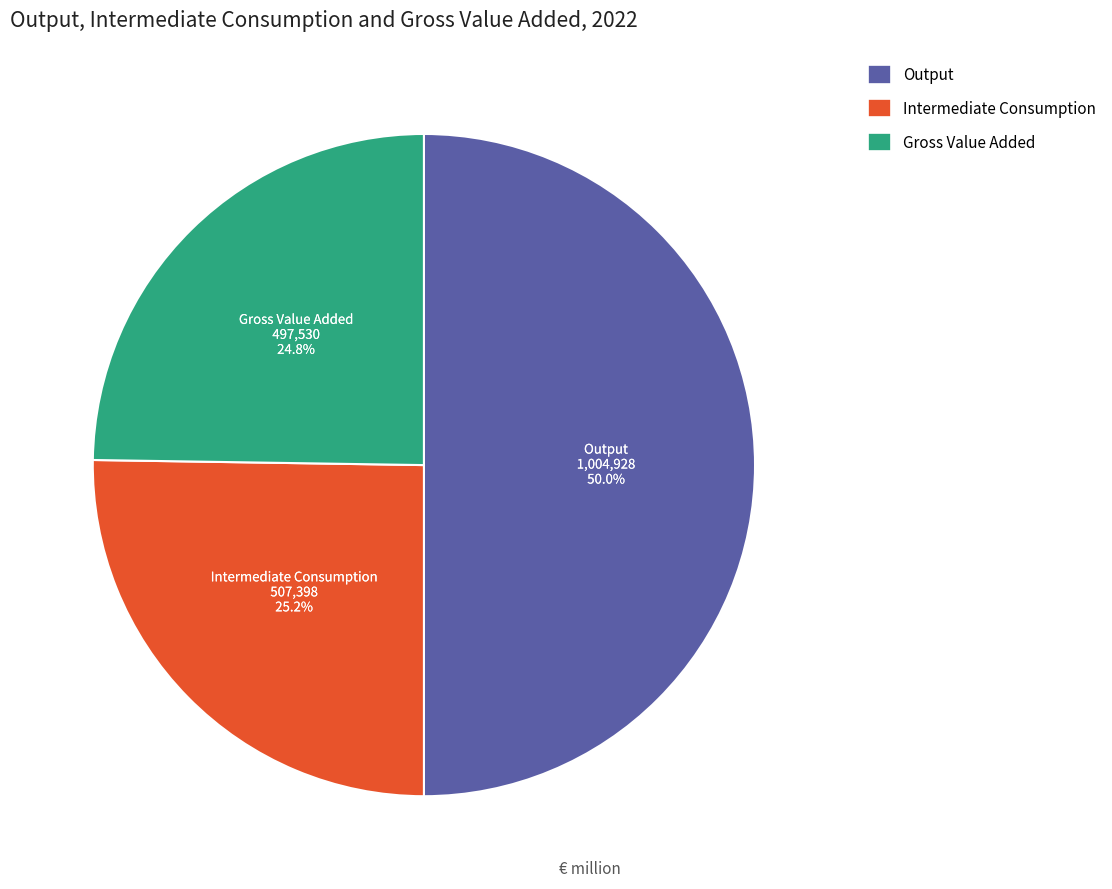

The Output slice represents 50% of the pie. True or false?

True